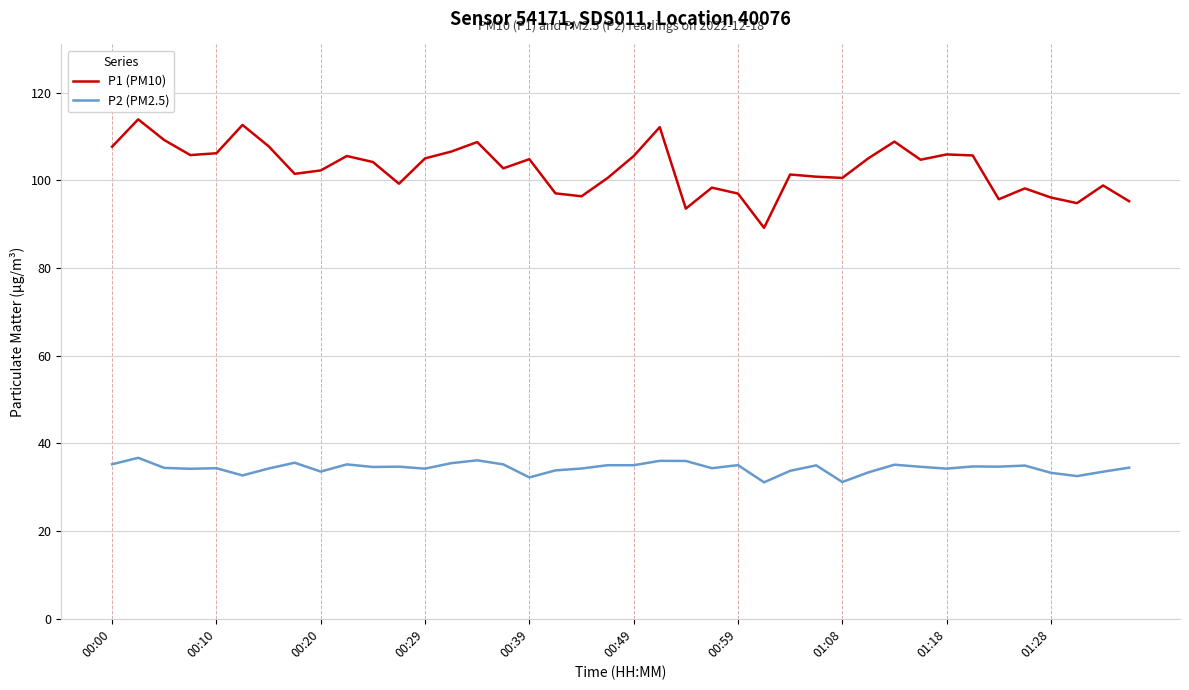

Which series has the largest total across all categories?

P1 (PM10)